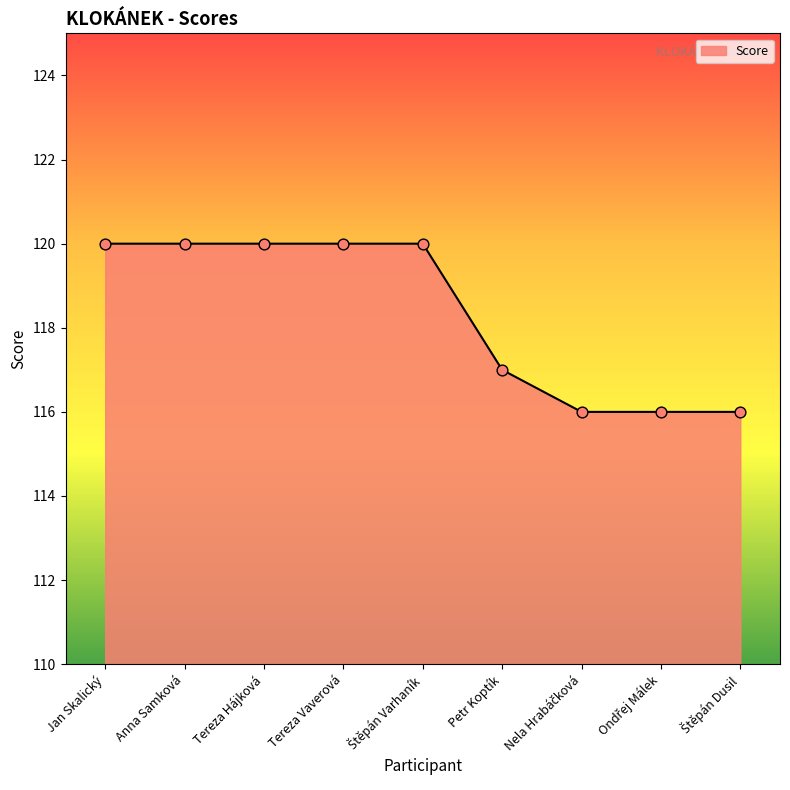

What is the change in value from Tereza Hájková to Petr Koptík?

-3